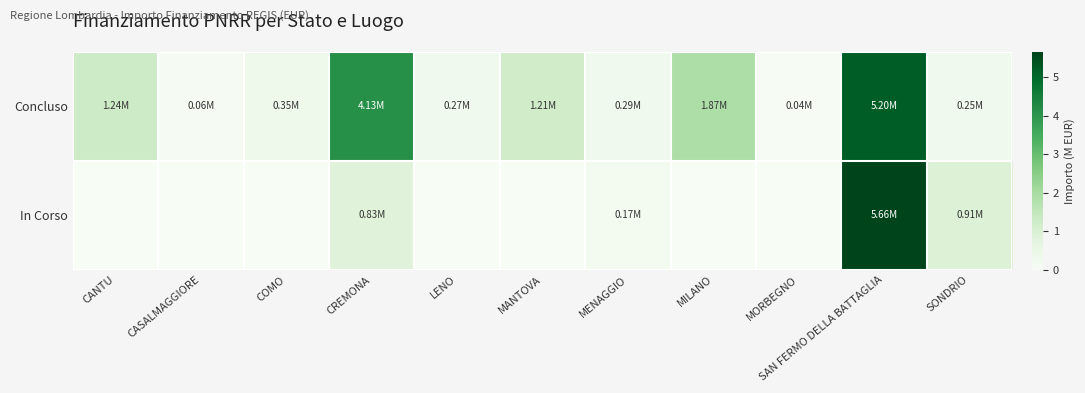

What is the greatest value displayed?

5.7